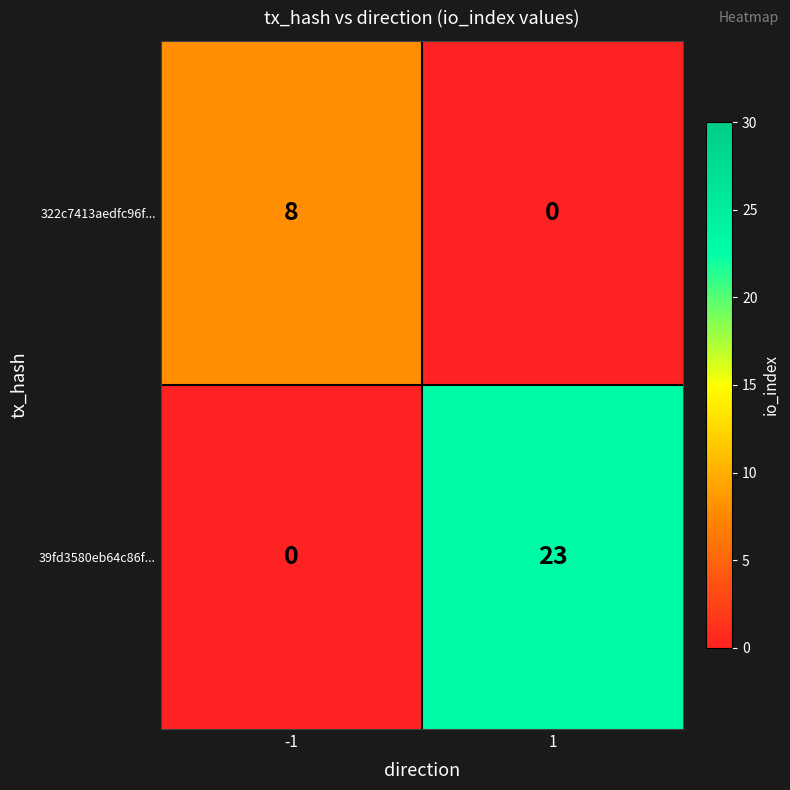

Which series has the largest range (max minus min)?

39fd3580eb64c86f...